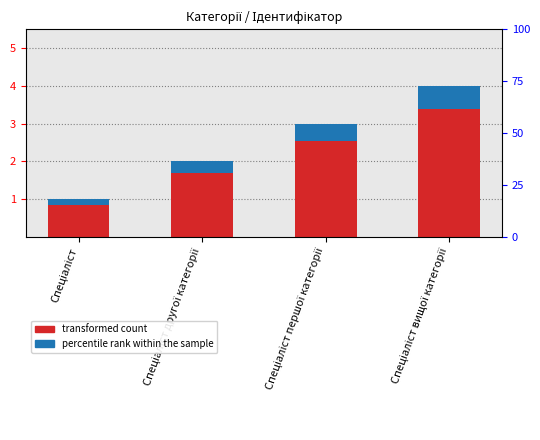

How many data points in transformed count are above 2?

2